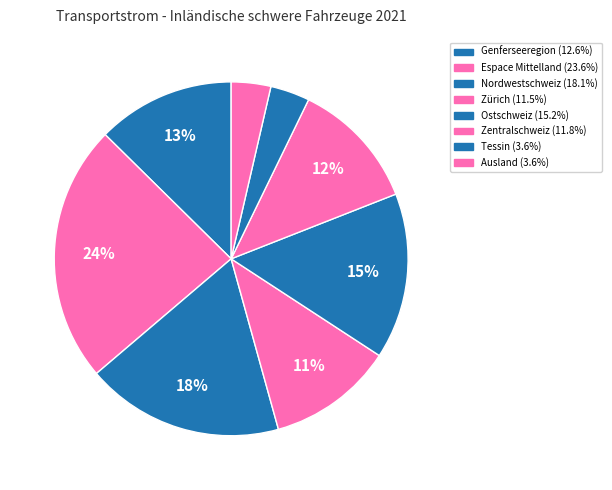

How many slices are in this pie chart?

8